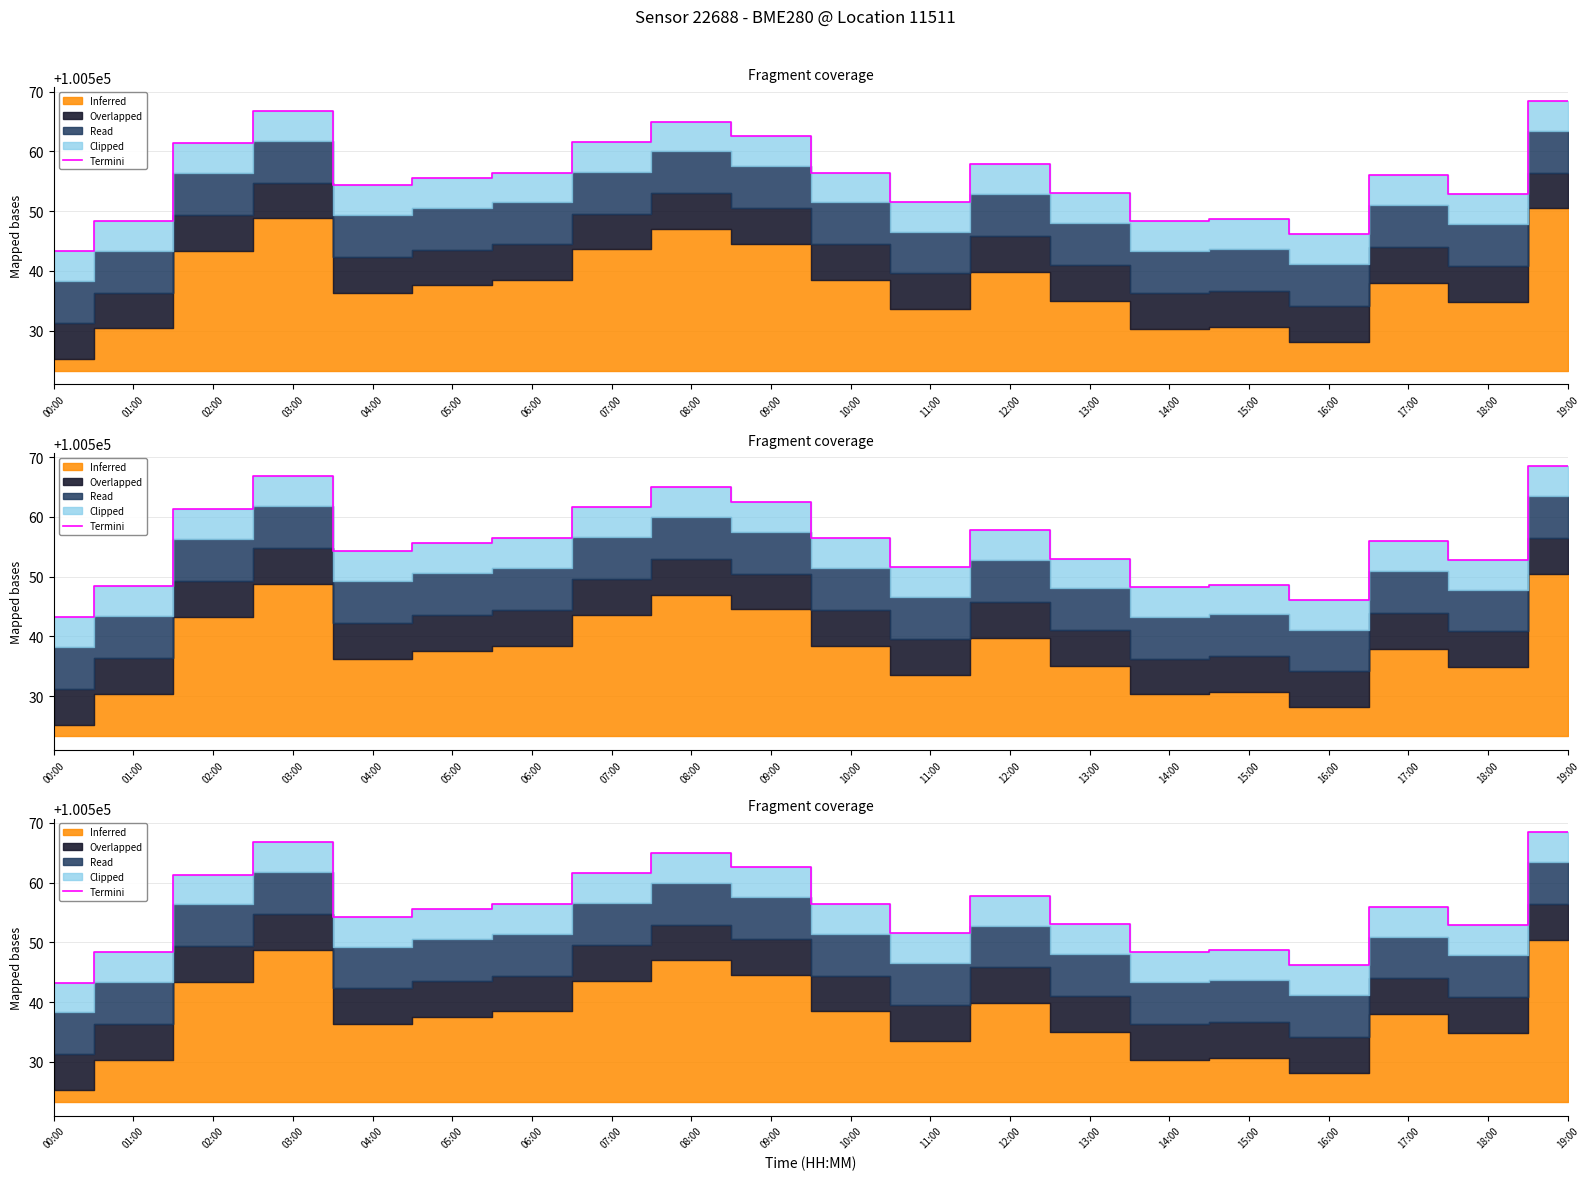

Reading left to right, extract all data points from this chart.

100543.3	100548.4	100561.3	100566.8	100554.3	100555.6	100556.4	100561.6	100565.0	100562.5	100556.4	100551.6	100557.8	100553.0	100548.3	100548.7	100546.2	100556.0	100552.8	100568.4